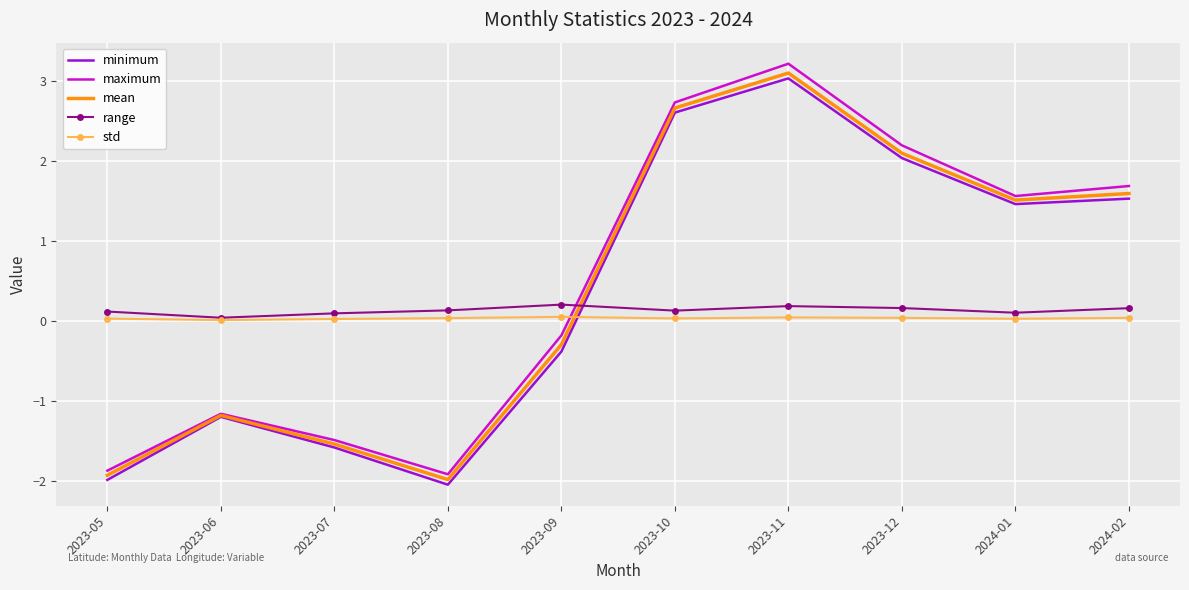

Which series has the largest range (max minus min)?

maximum